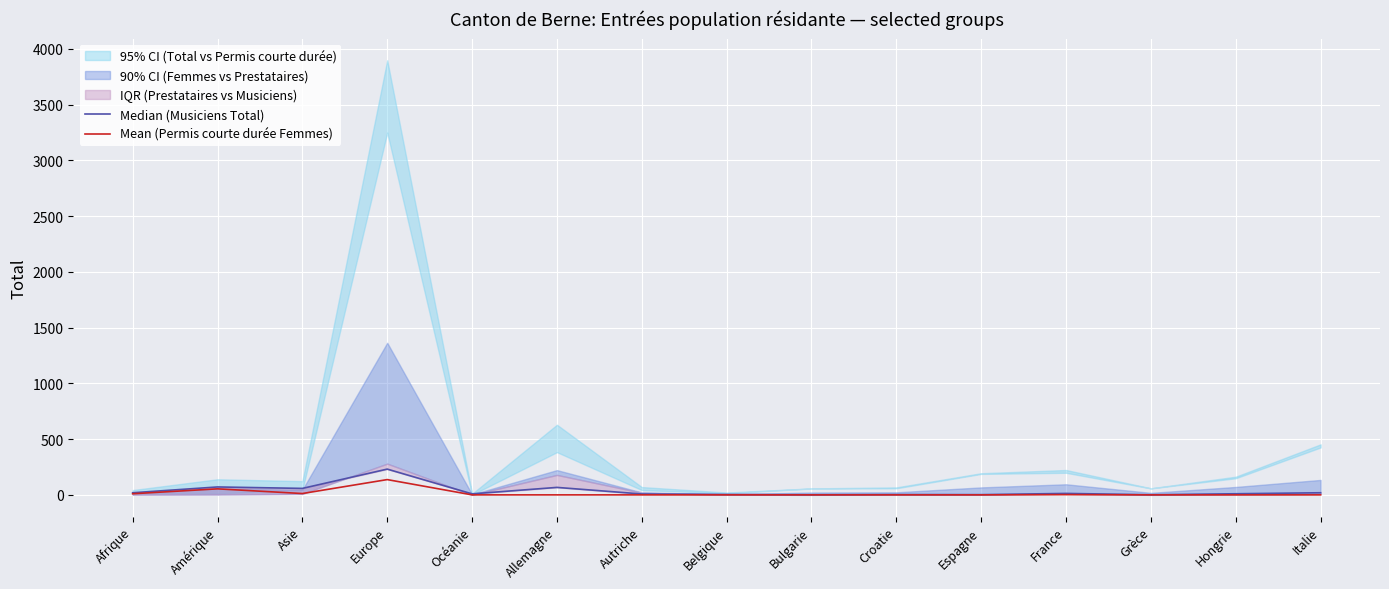

What is the maximum value shown in the chart?

231